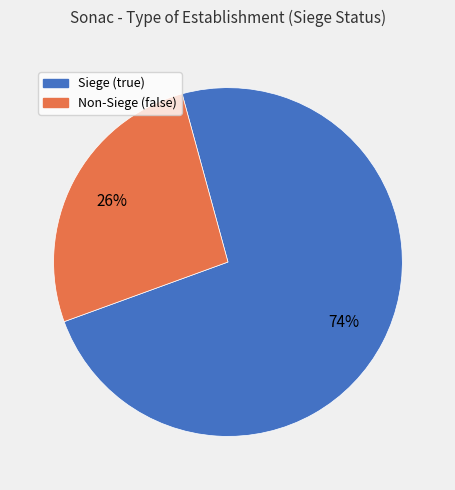

To the nearest percent, what portion does Non-Siege (false) represent?

26%